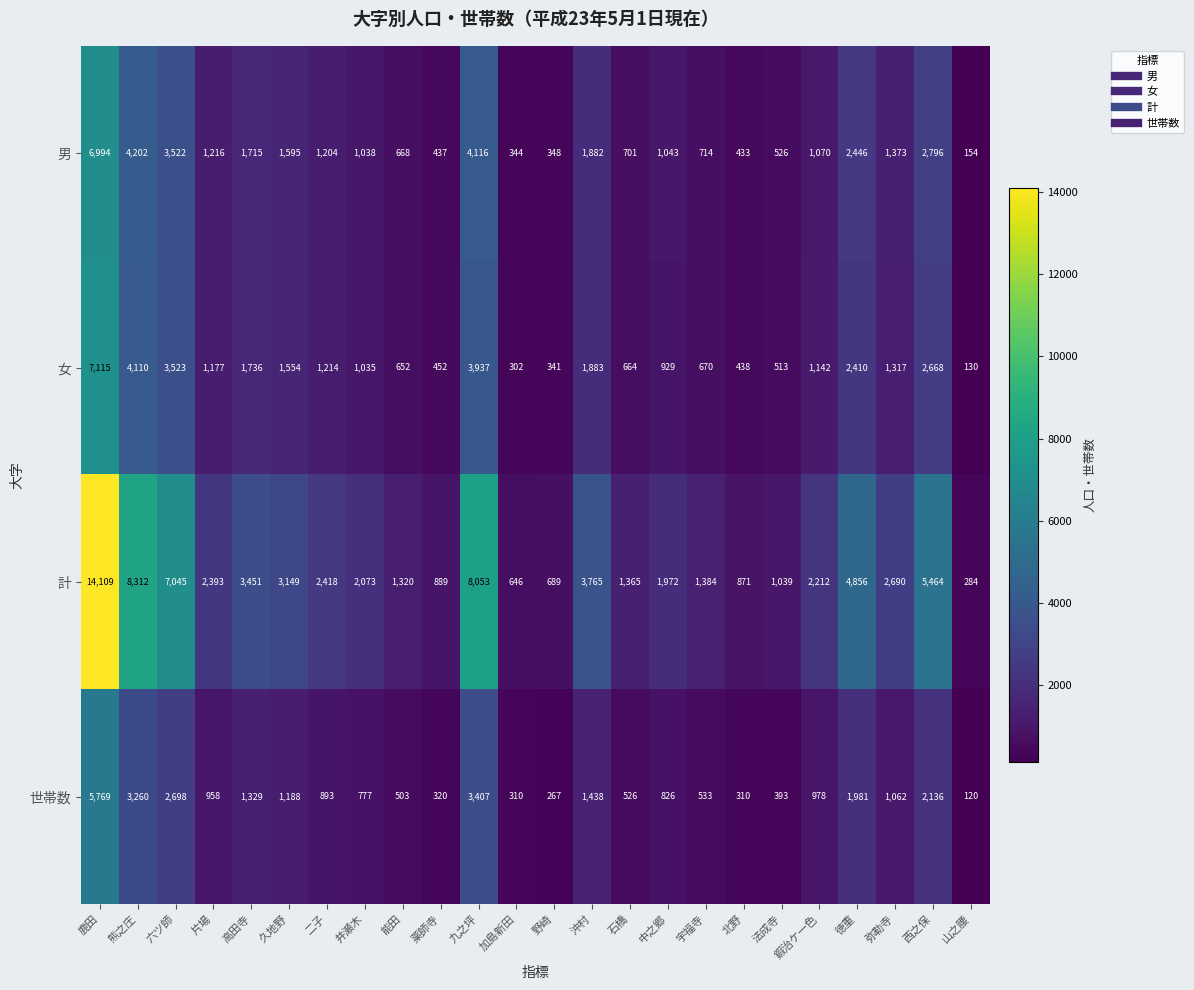

Where is 計 nearest to the value 7196?

六ツ師